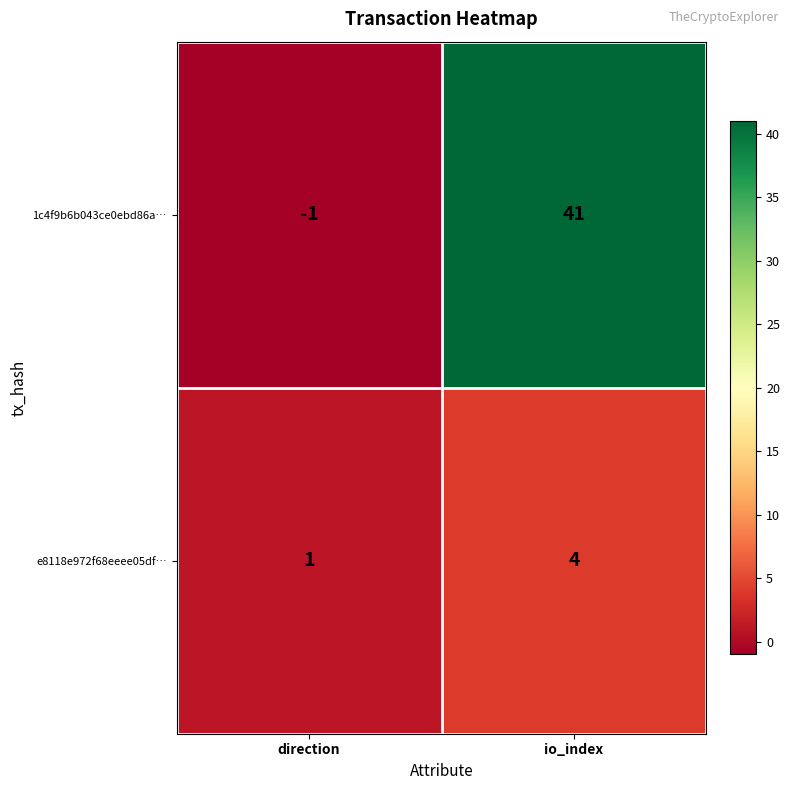

Which series has the largest total across all categories?

1c4f9b6b043ce0ebd86a…